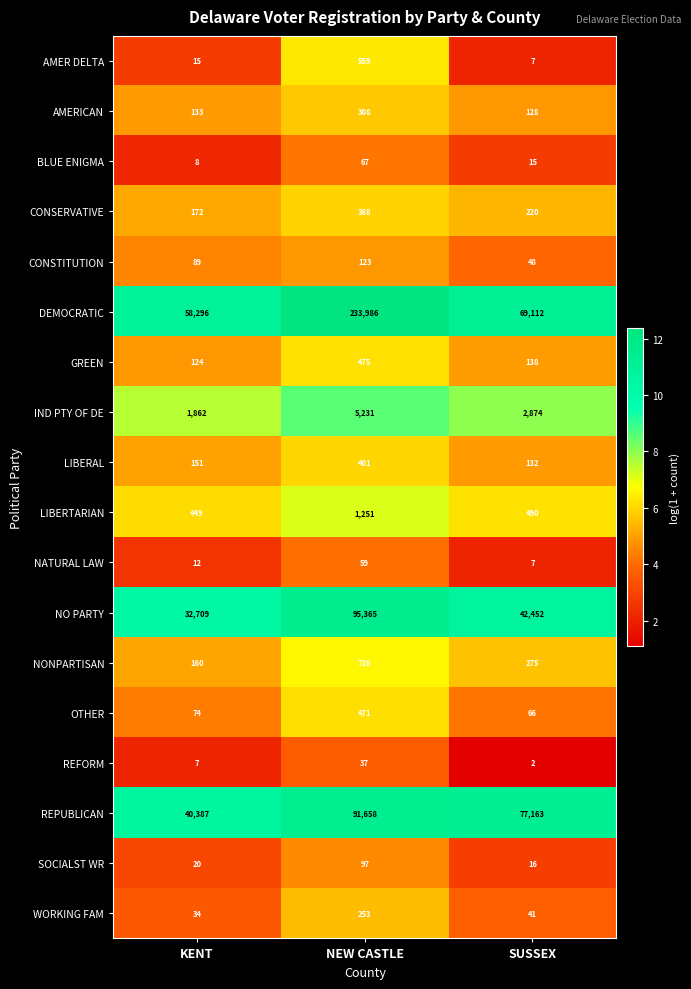

Is it true that AMERICAN equals 45 at SUSSEX?

False